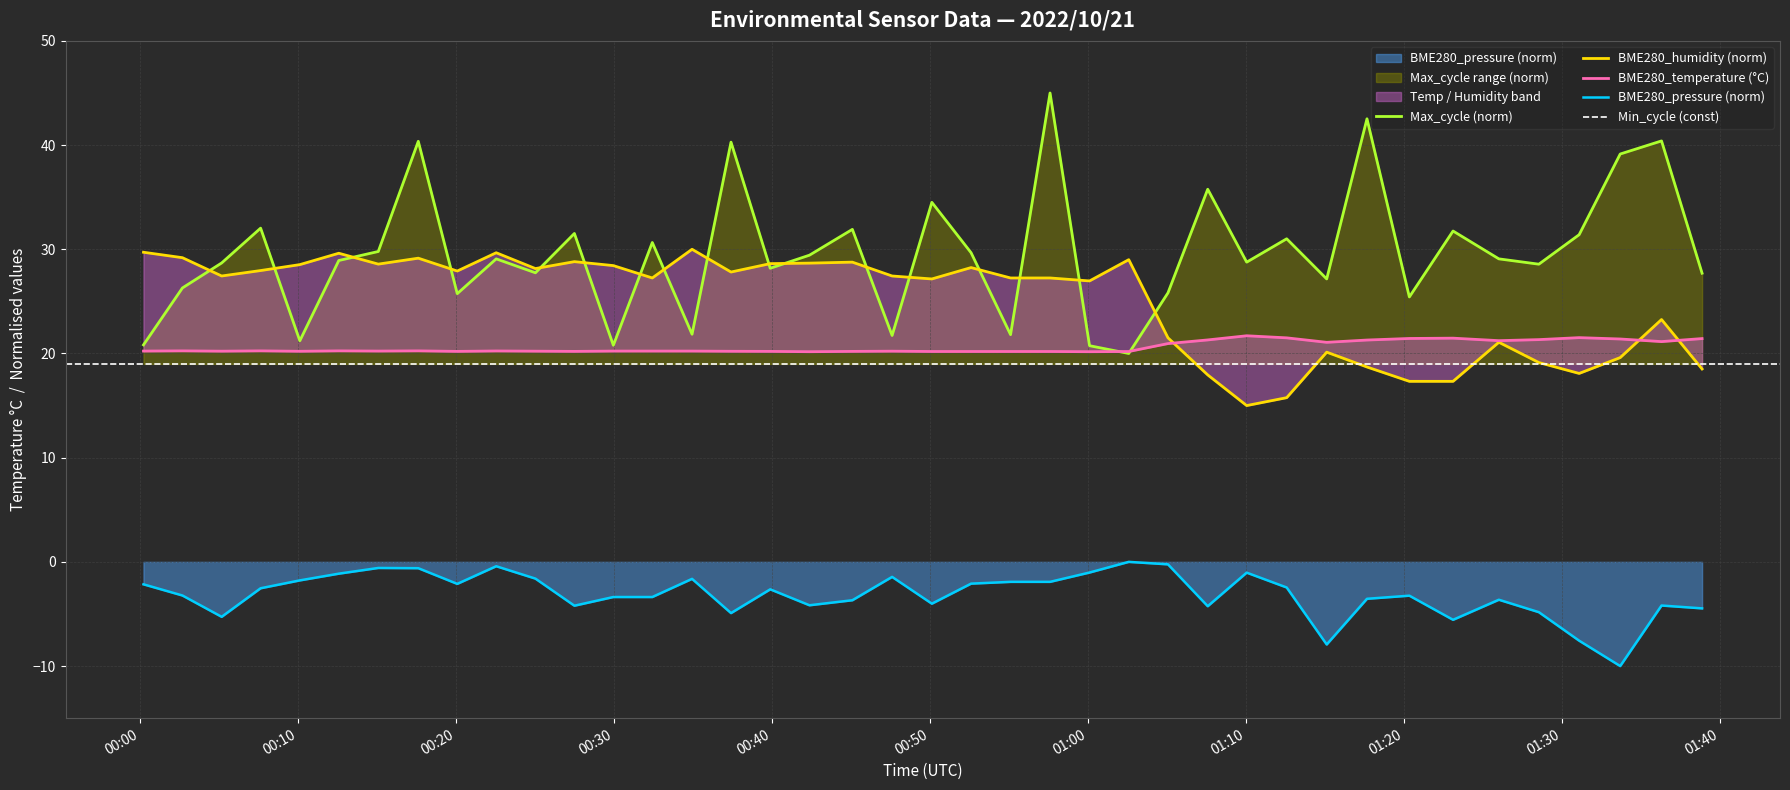

True or false: Max_cycle (norm) and BME280_pressure (norm) intersect in this chart.

False